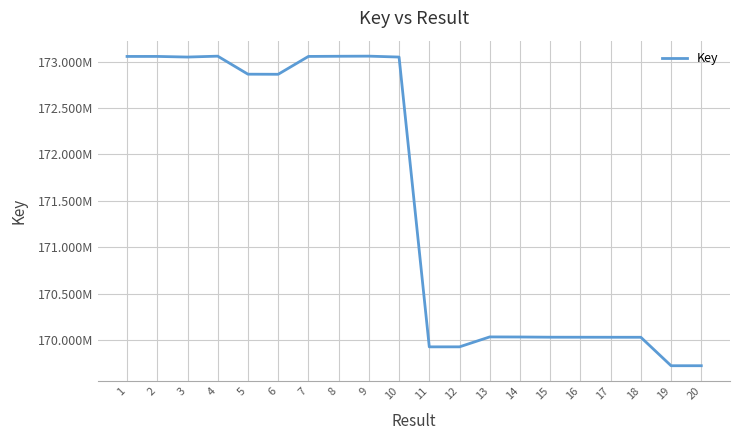

Does the chart have visible grid lines?

Yes